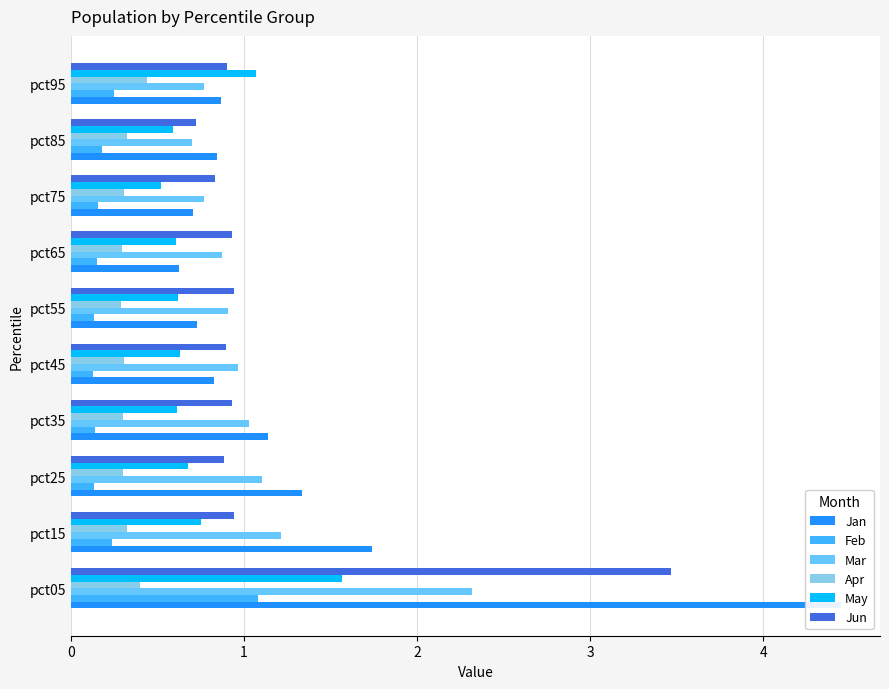

Reading right to left, extract all data points from this chart.

Jan: 0.9	0.8	0.7	0.6	0.7	0.8	1.1	1.3	1.7	4.5
Feb: 0.2	0.2	0.2	0.1	0.1	0.1	0.1	0.1	0.2	1.1
Mar: 0.8	0.7	0.8	0.9	0.9	1.0	1.0	1.1	1.2	2.3
Apr: 0.4	0.3	0.3	0.3	0.3	0.3	0.3	0.3	0.3	0.4
May: 1.1	0.6	0.5	0.6	0.6	0.6	0.6	0.7	0.8	1.6
Jun: 0.9	0.7	0.8	0.9	0.9	0.9	0.9	0.9	0.9	3.5